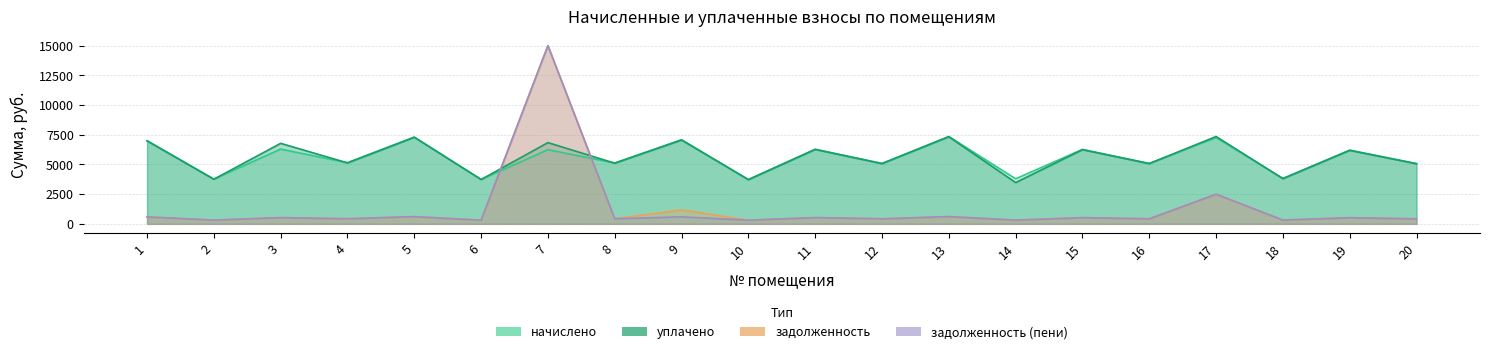

Does the chart have visible grid lines?

Yes